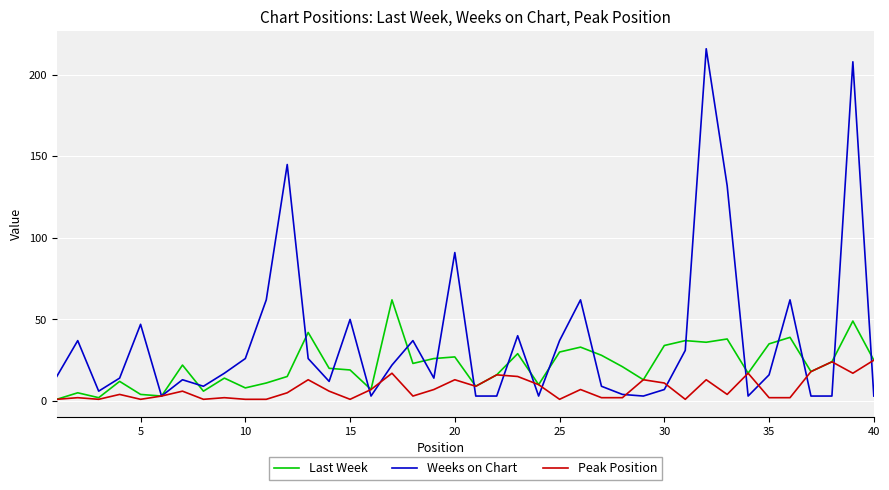

How many values in the Last Week series are below 21?

20